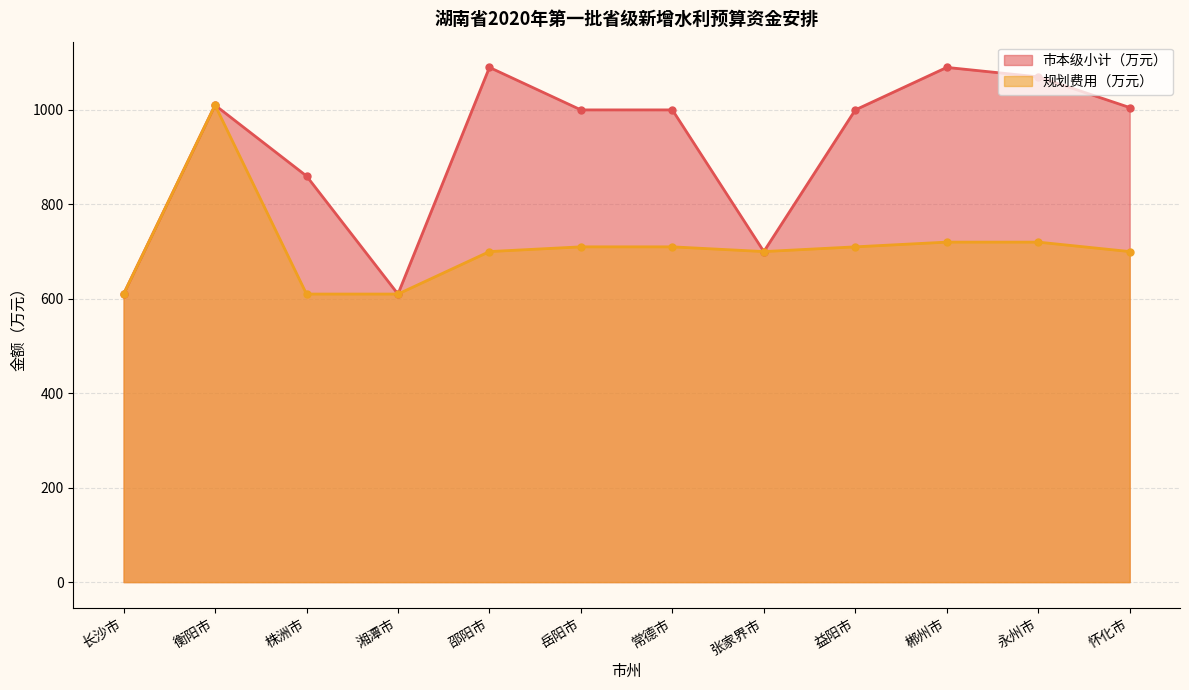

How many series are shown in this chart?

2